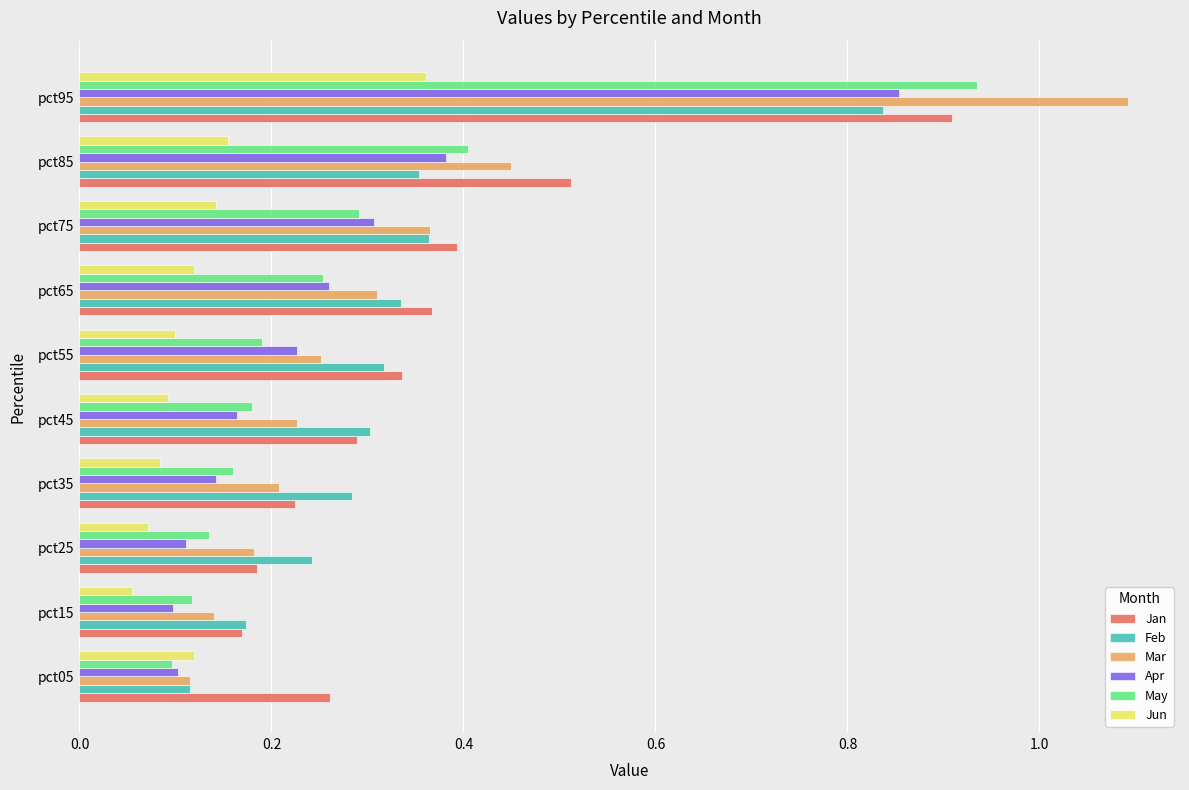

At which label does Apr reach its peak?

pct95